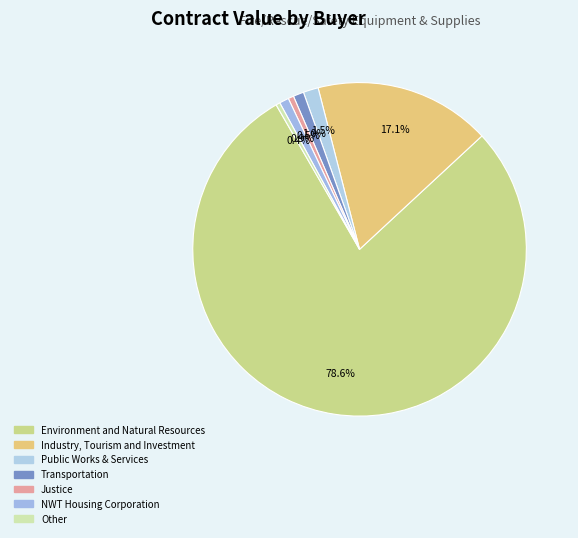

To the nearest percent, what is the difference between the Environment and Natural Resources and Industry, Tourism and Investment slice percentages?

61%